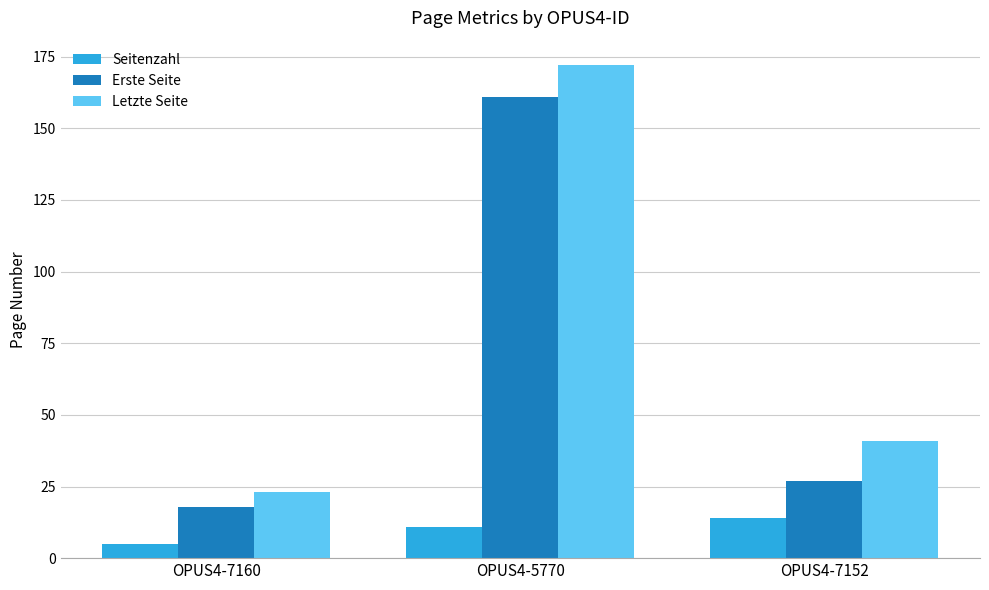

At which category is the sum across all series the highest?

OPUS4-5770